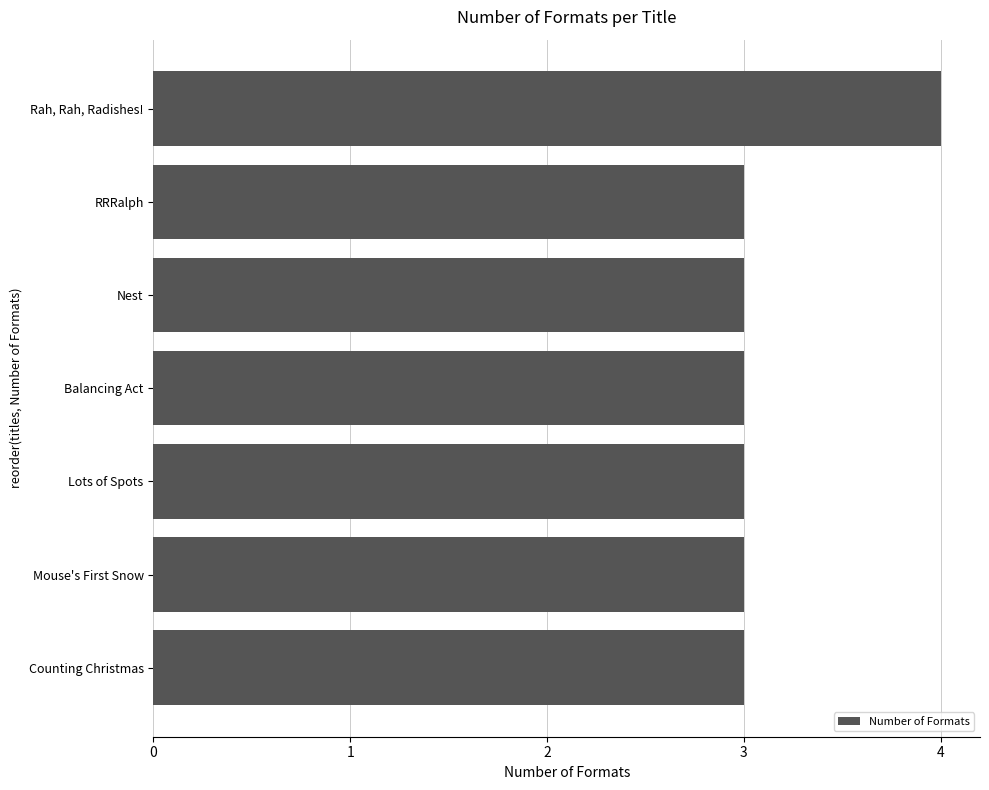

What position from the top is RRRalph?

2